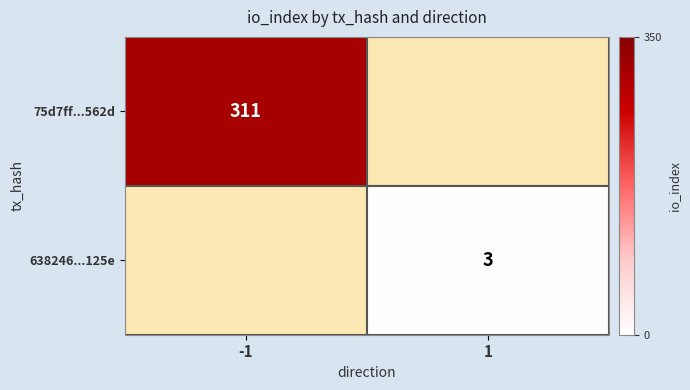

True or false: 638246...125e has a value of 3 at 1.

True